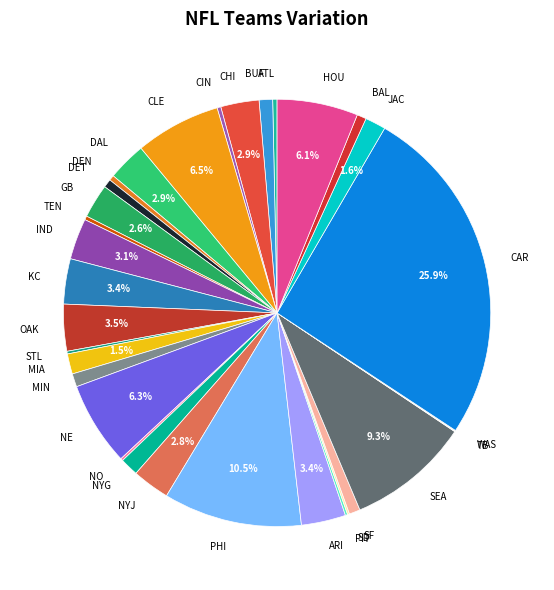

Which slice is the largest?

CAR